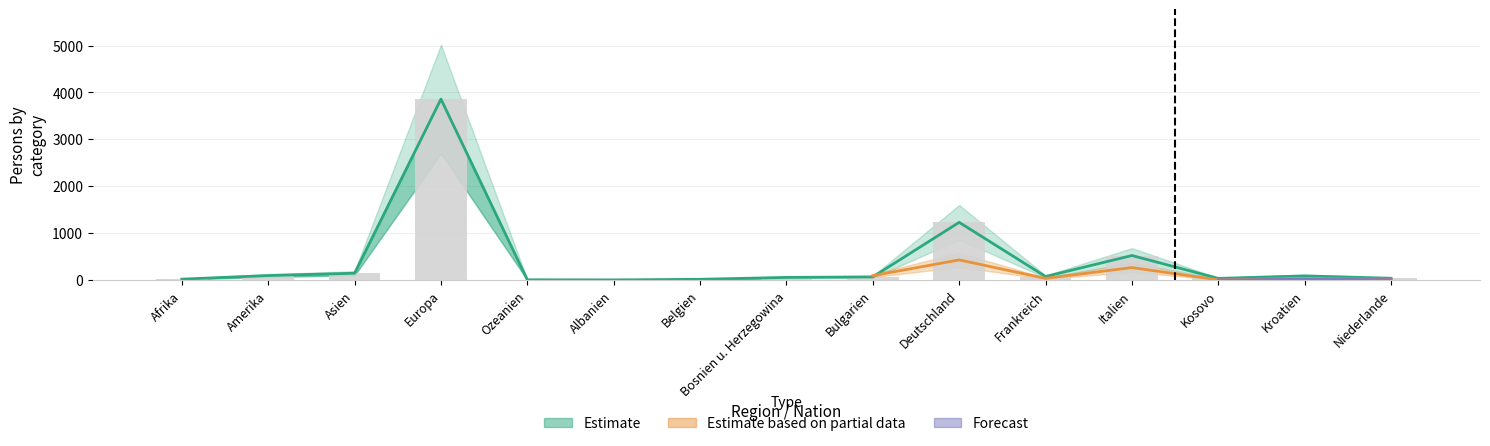

The value of Total staendig at Asien is 97. True or false?

False